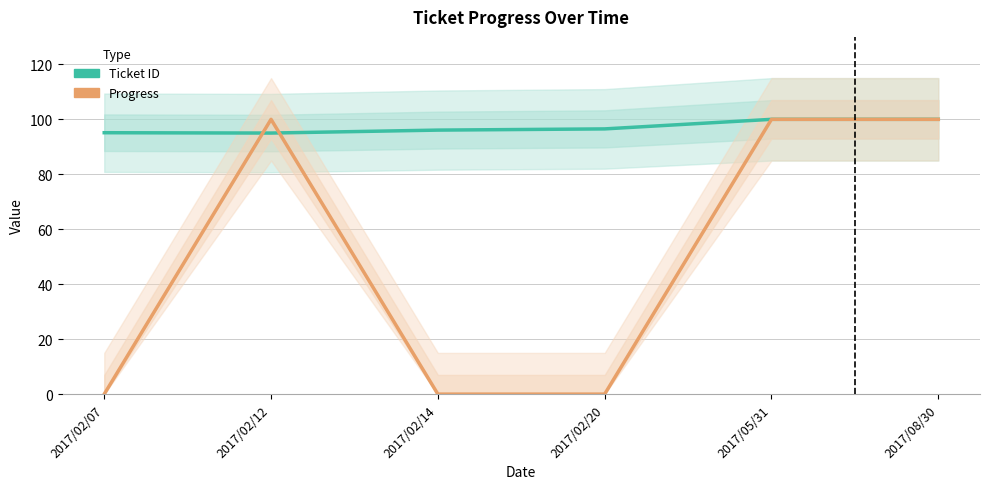

What is the difference between the Ticket ID values at 2017/08/30 and 2017/02/07?

4.9